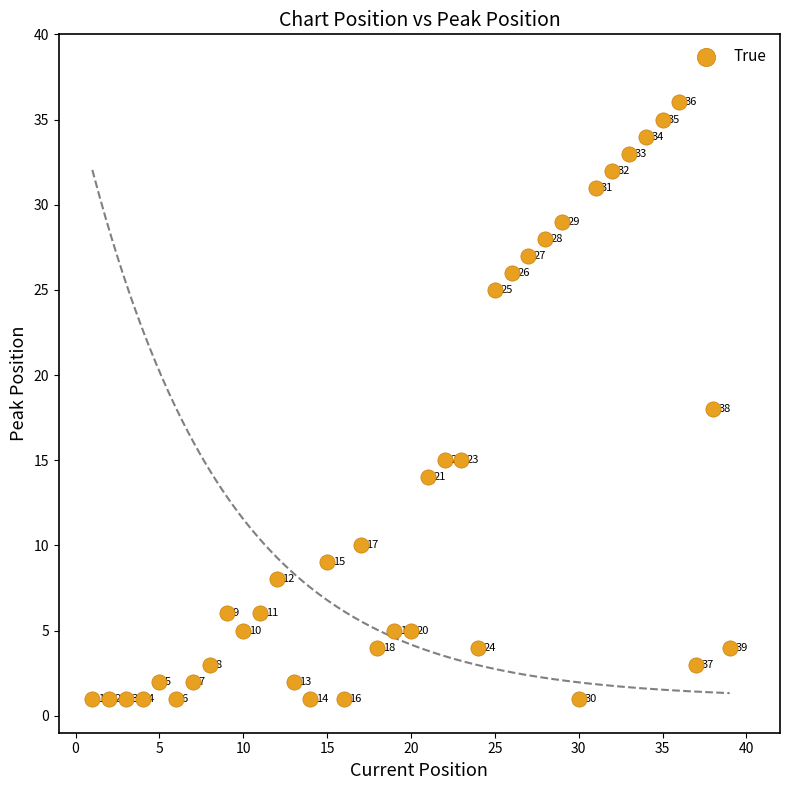

What Y value in the scatter plot is closest to 18?

18